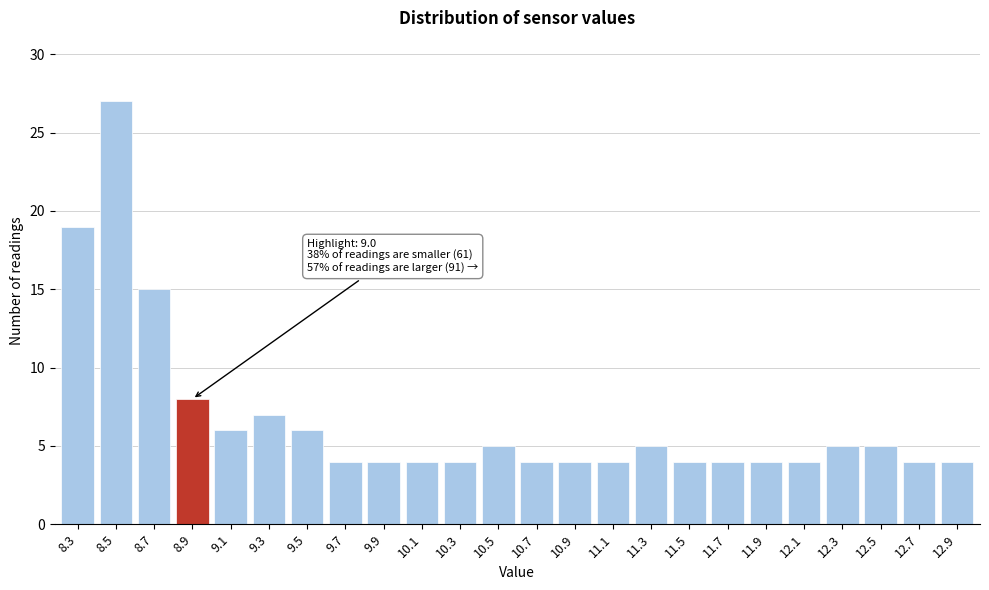

Reading left to right, what are all the values shown in this chart?

19	27	15	8	6	7	6	4	4	4	4	5	4	4	4	5	4	4	4	4	5	5	4	4